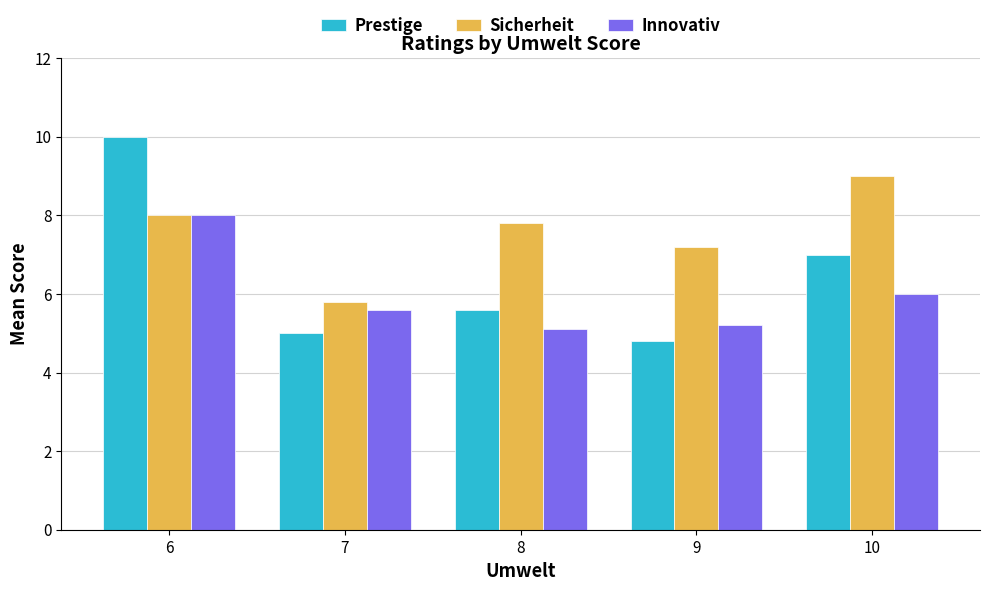

Rank the series by their maximum value, from lowest to highest.

Innovativ, Sicherheit, Prestige